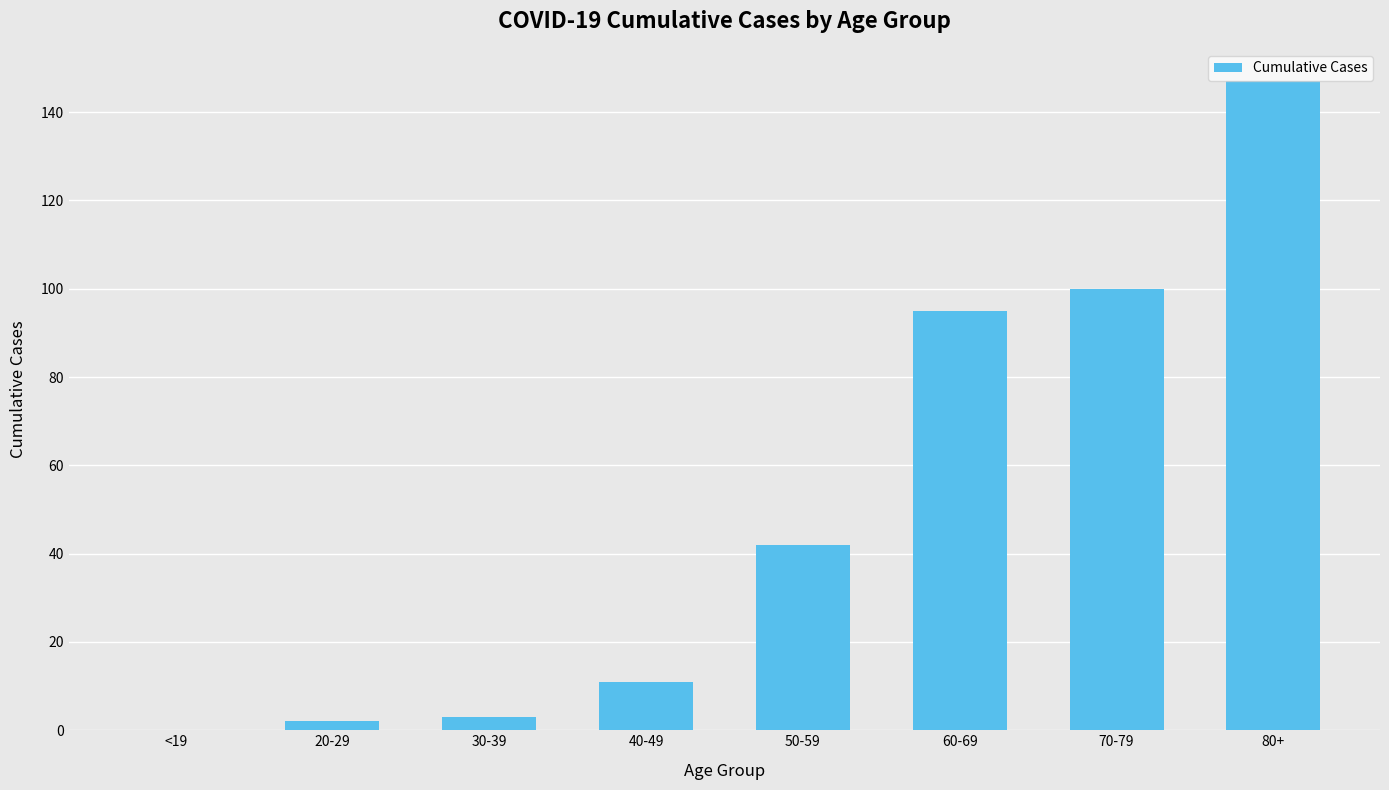

What is the difference between the values at 80+ and 70-79?

47